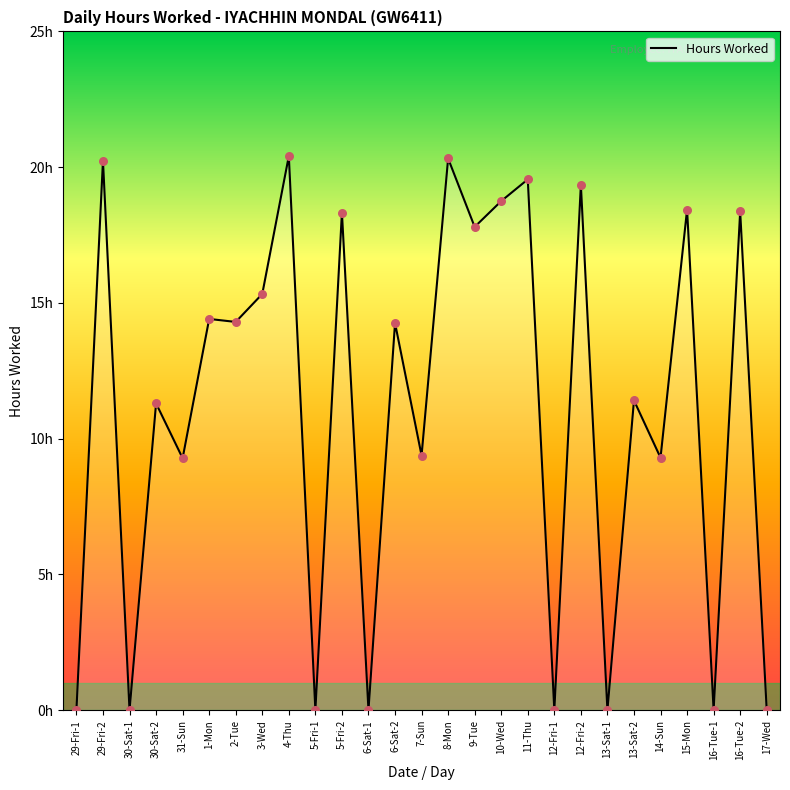

Approximately how many times larger is the value at 10-Wed compared to 16-Tue-2?

1.0